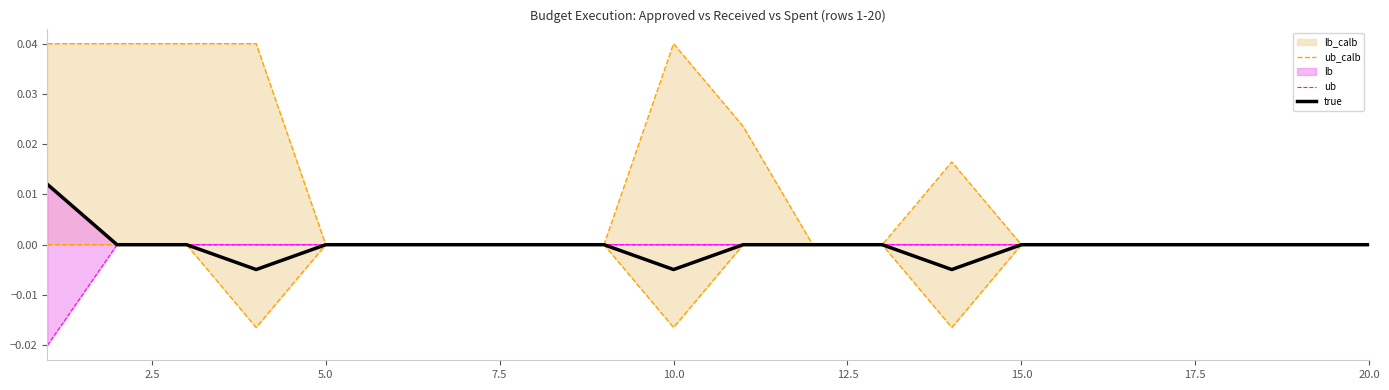

Which series has the largest range (max minus min)?

ub_calb